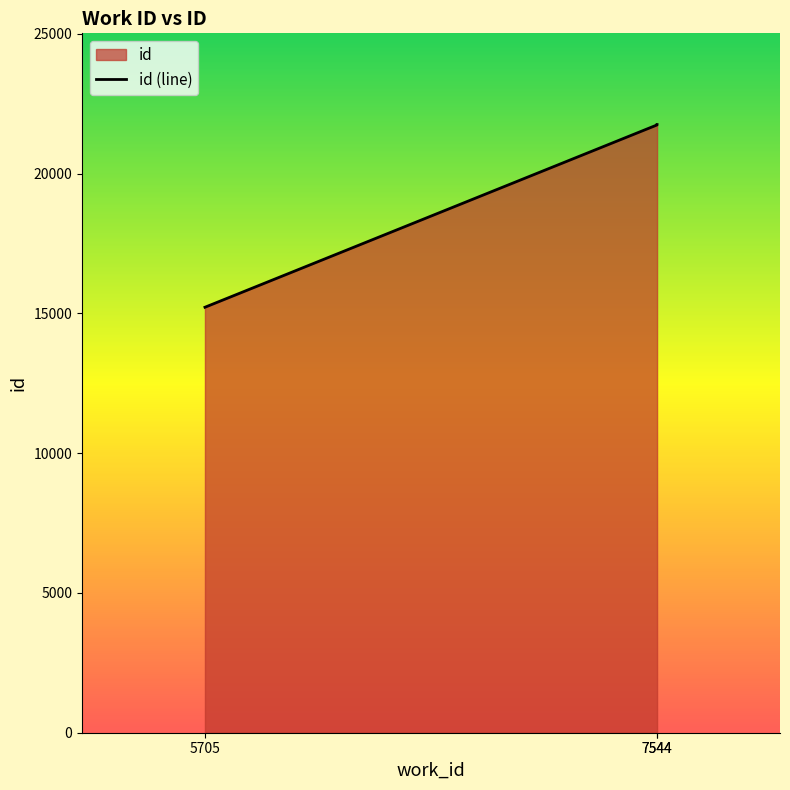

What is the ratio of the value at 7544 to the value at 7544?

1.0